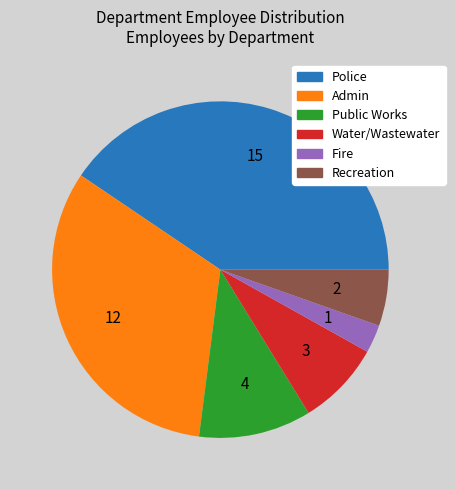

Between Police and Fire, which is larger?

Police